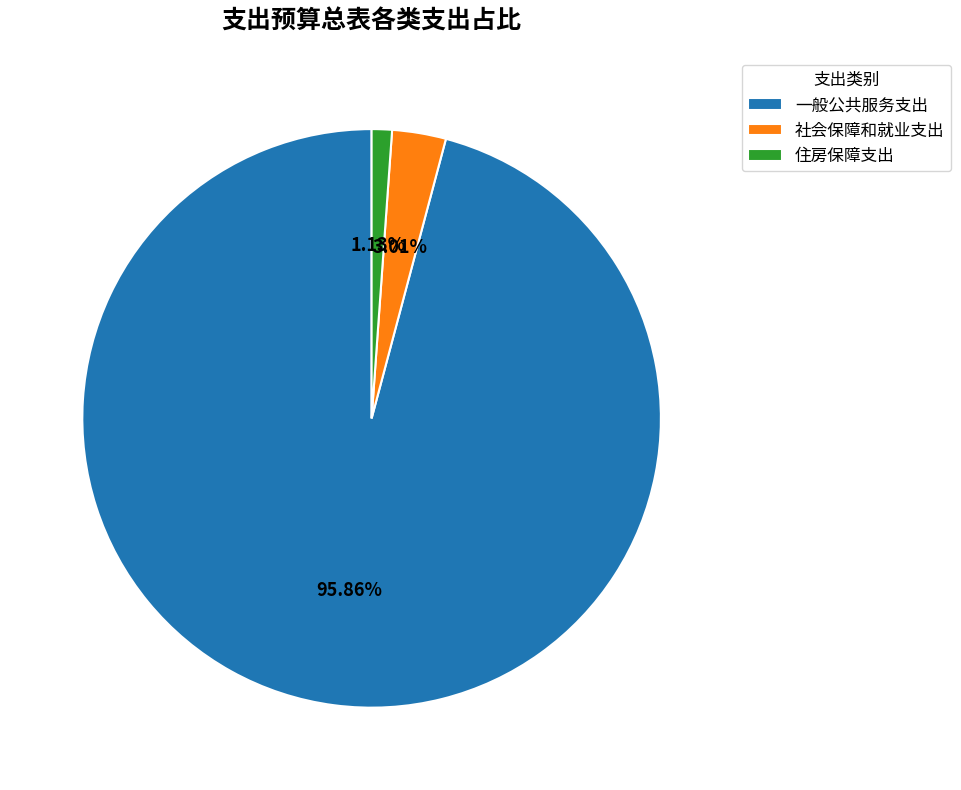

Between 社会保障和就业支出 and 住房保障支出, which is larger?

社会保障和就业支出